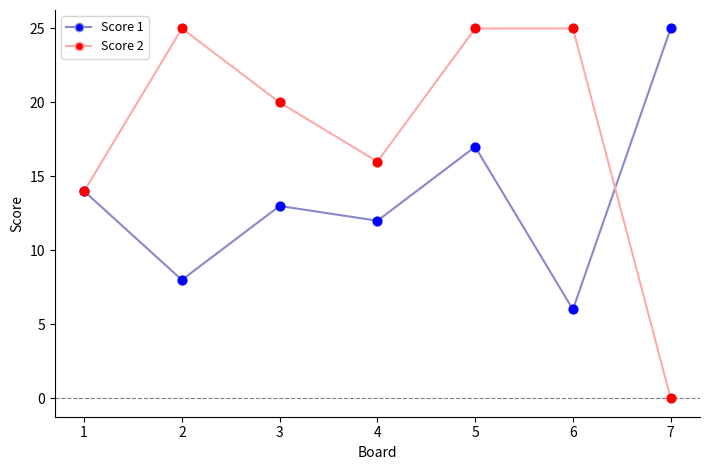

At which category is the sum across all series the highest?

5